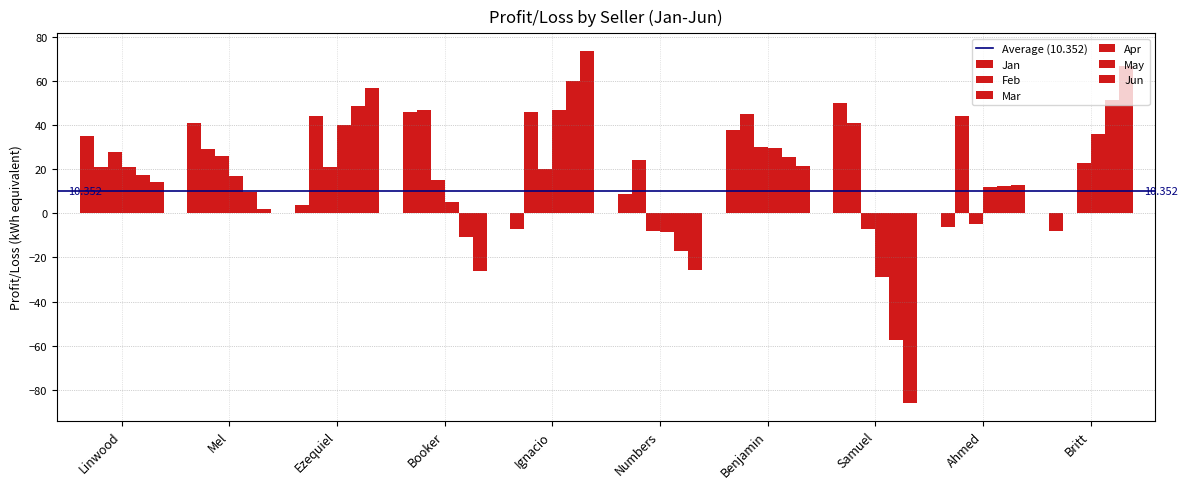

How many groups of bars are there?

10